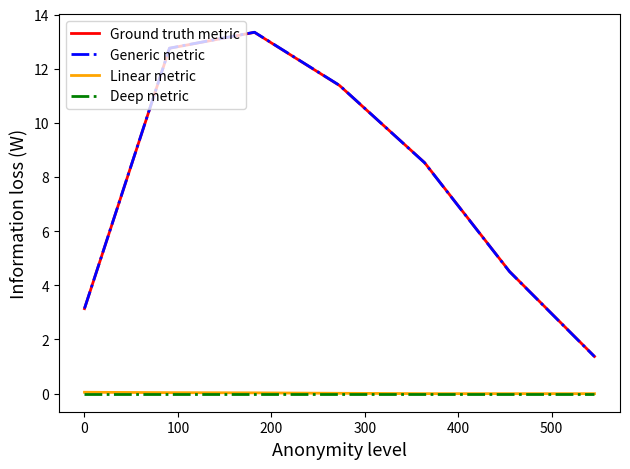

Which series has the largest range (max minus min)?

Generic metric